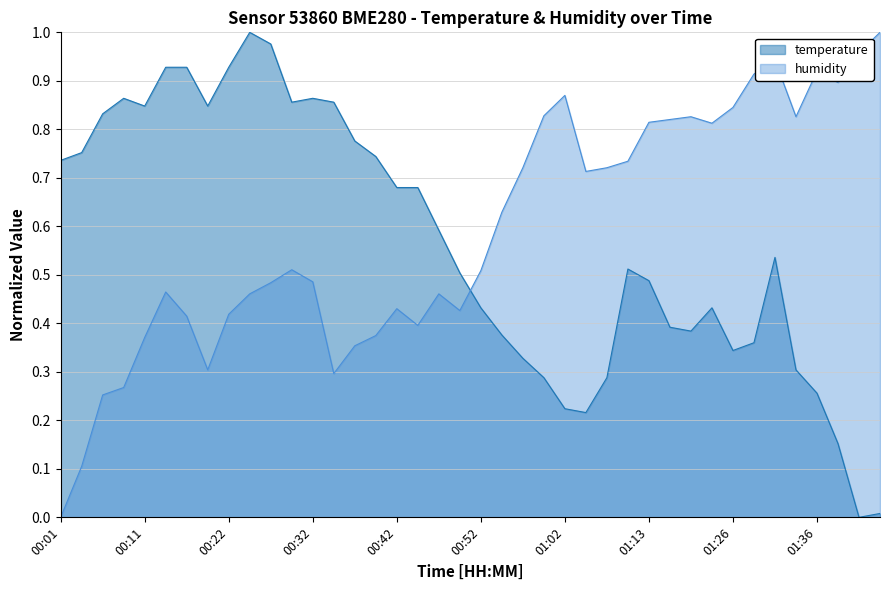

What is the label of the 40th point from the right?

00:01